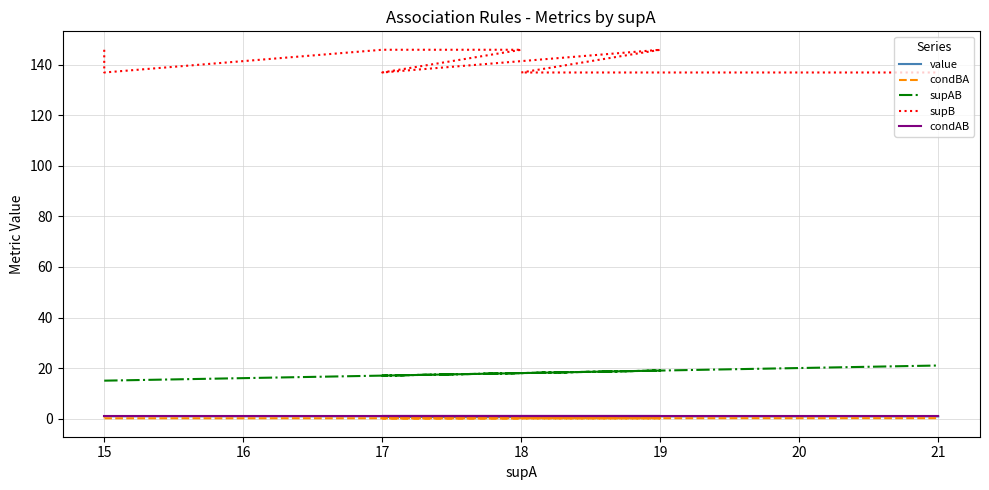

Rank the series at 21 from lowest to highest value.

condBA, value, condAB, supAB, supB